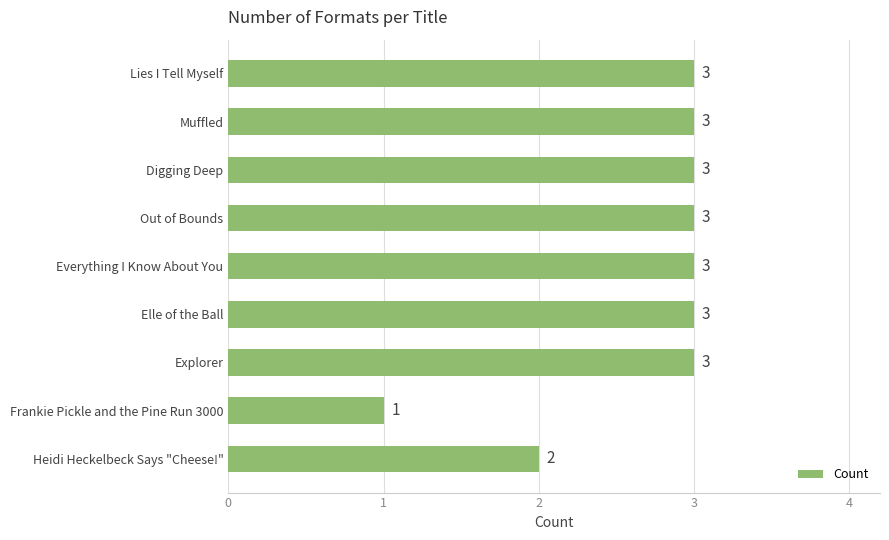

Which label corresponds to the smallest value in the chart?

Frankie Pickle and the Pine Run 3000